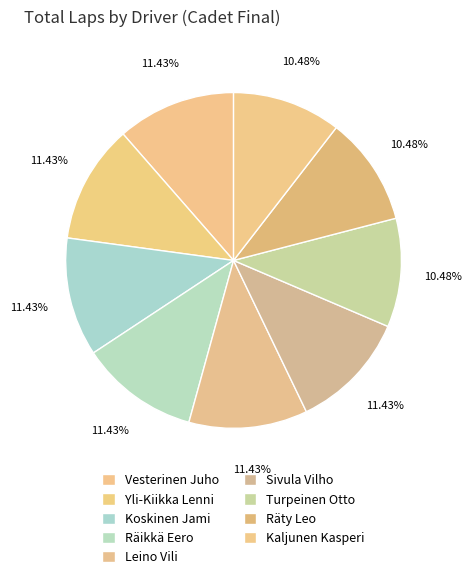

What is the largest slice in the pie chart?

Vesterinen Juho